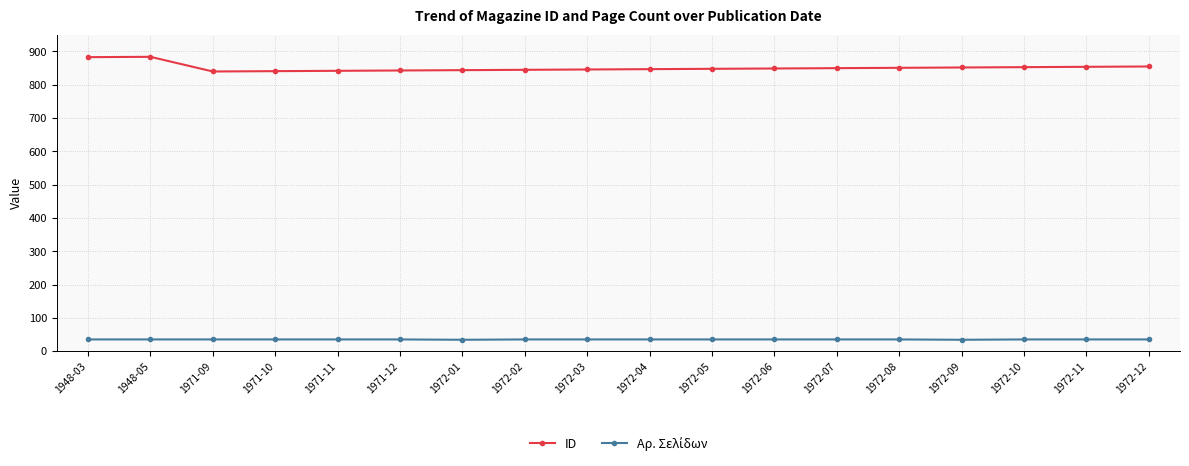

The value of ID at 1972-03 is 1184. True or false?

False